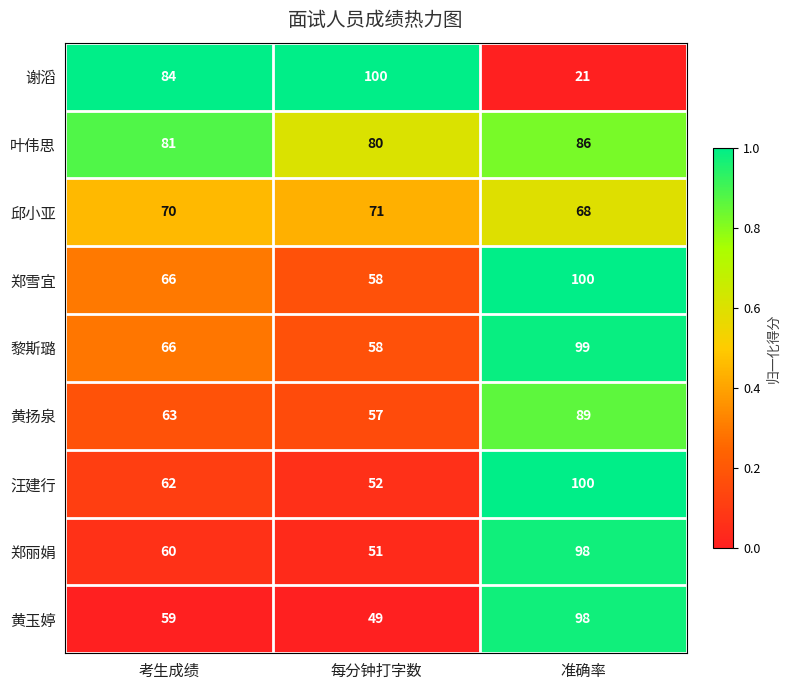

At which category is the sum across all series the highest?

准确率